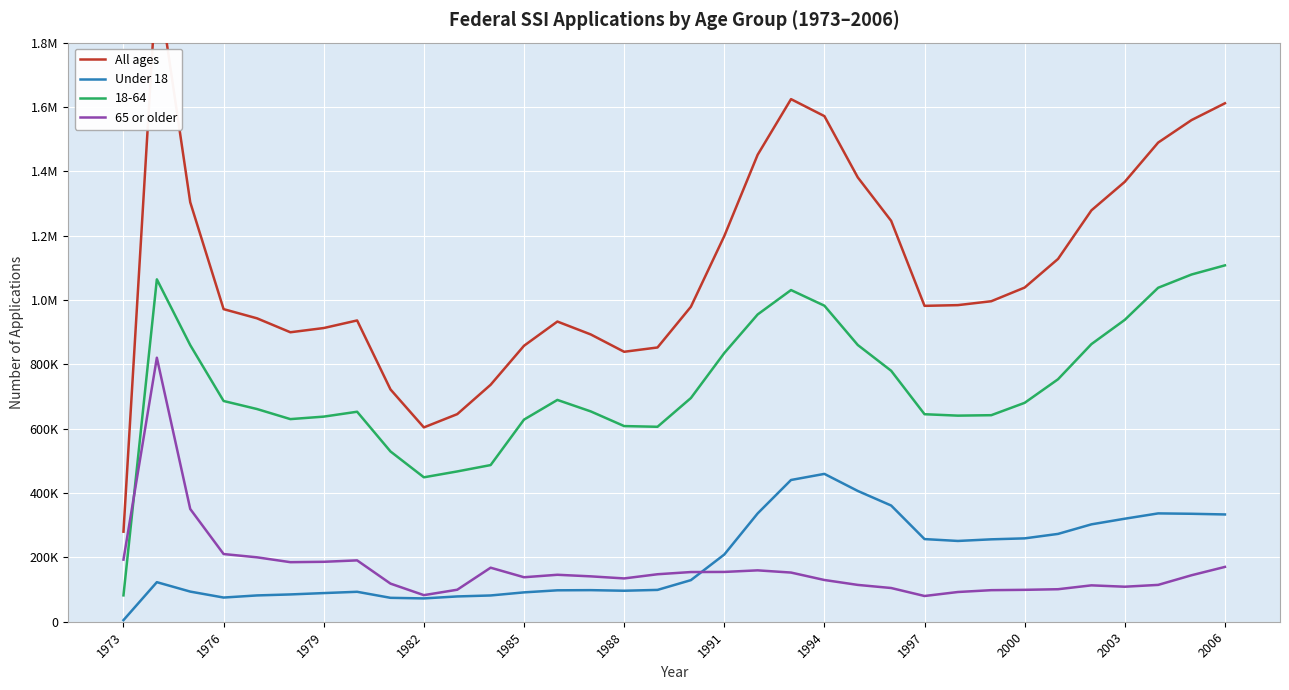

Which series changed the most between 1997 and 26?

All ages